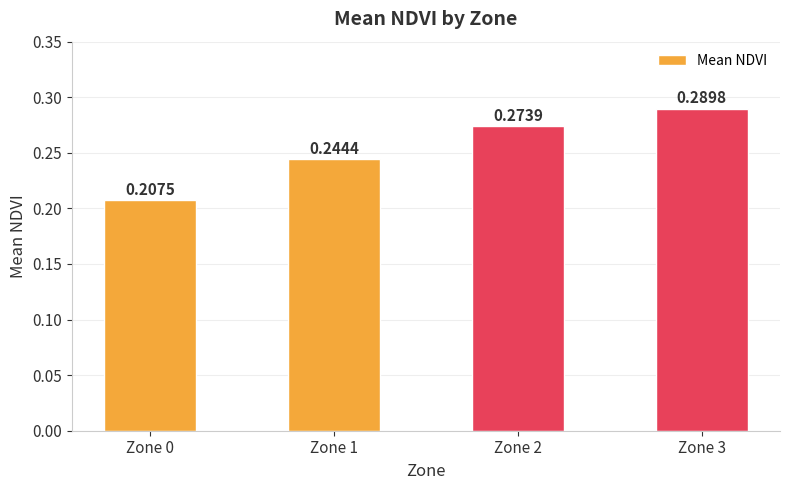

List the labels in order of value, smallest first.

Zone 0, Zone 1, Zone 2, Zone 3